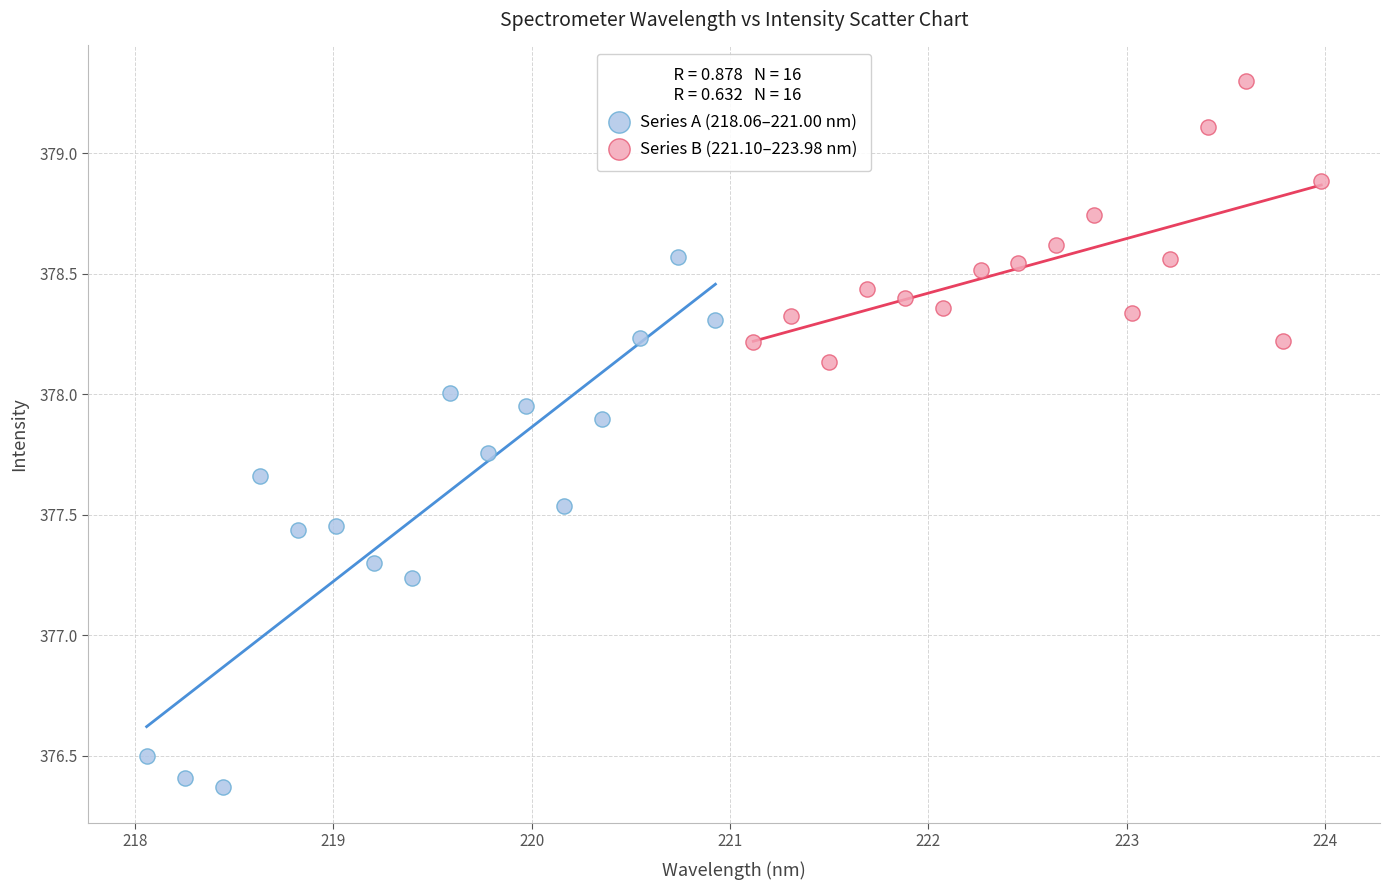

Which series contains the lowest Y value?

Series A (218.06–221.00 nm)